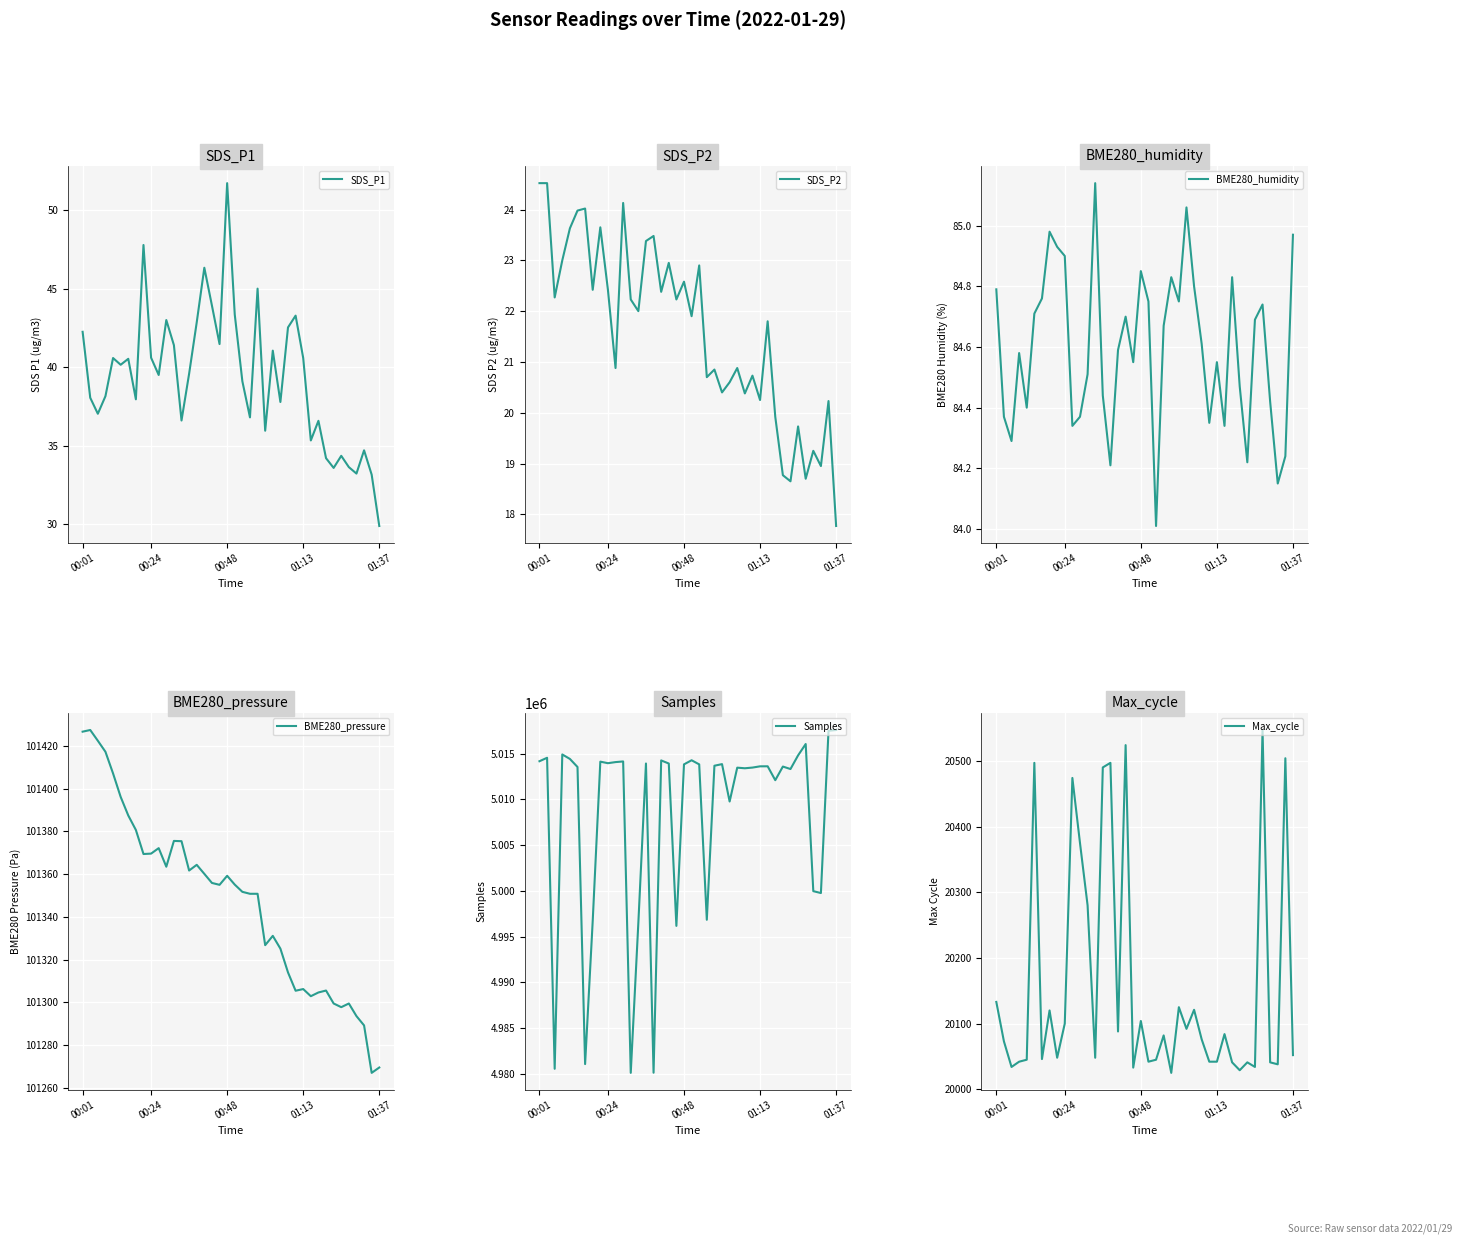

Where is the first local minimum for BME280_pressure?

8